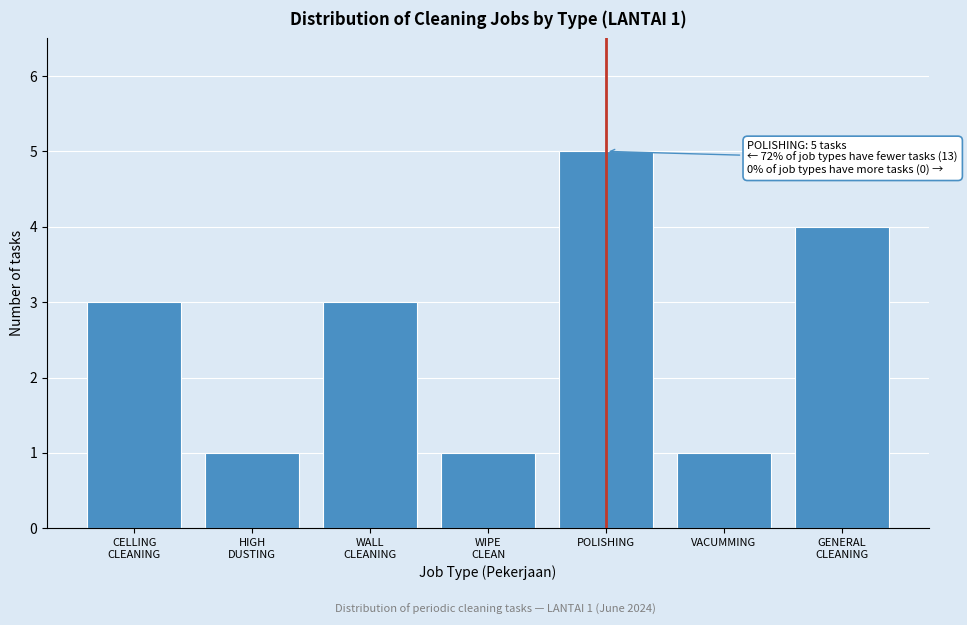

Reading left to right, what are all the values shown in this chart?

3	1	3	1	5	1	4